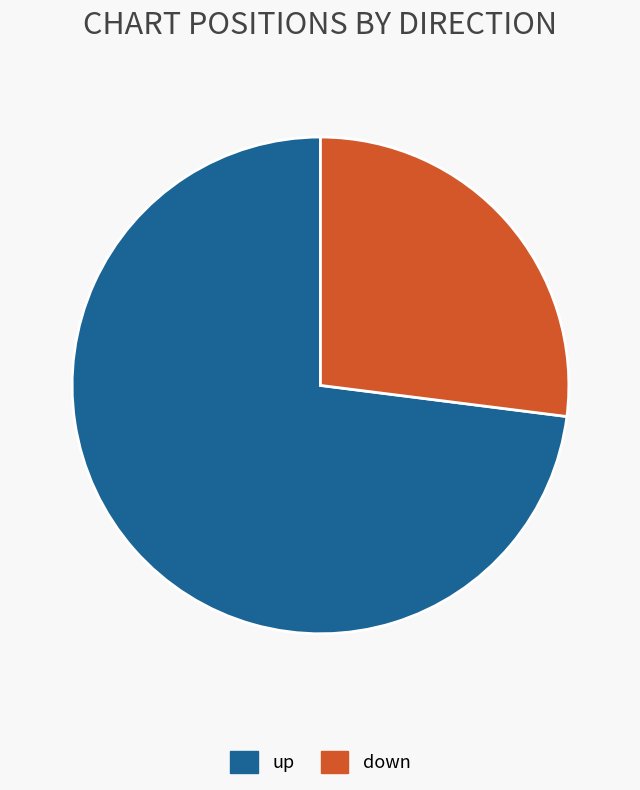

How many segments does this pie chart have?

2